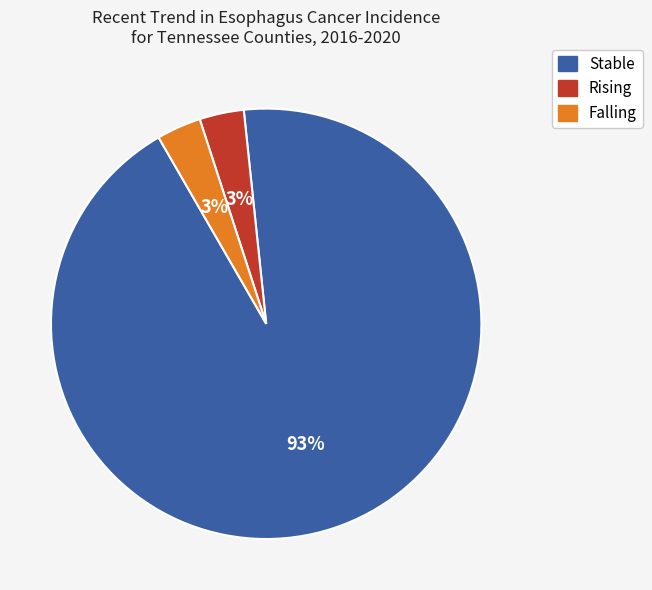

How many slices are in this pie chart?

3